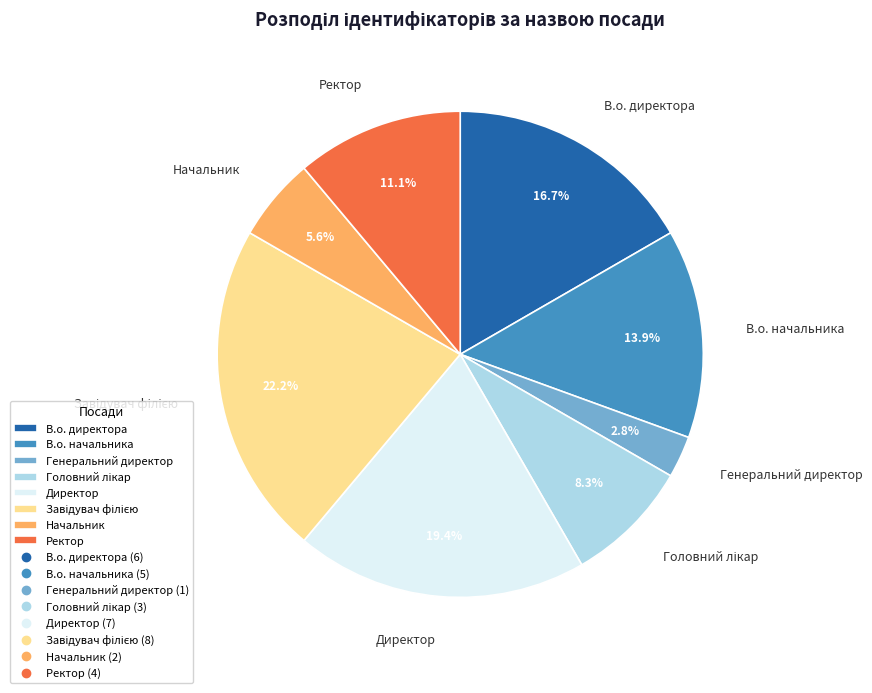

To the nearest percent, what is the difference between the Генеральний директор and В.о. директора slice percentages?

14%